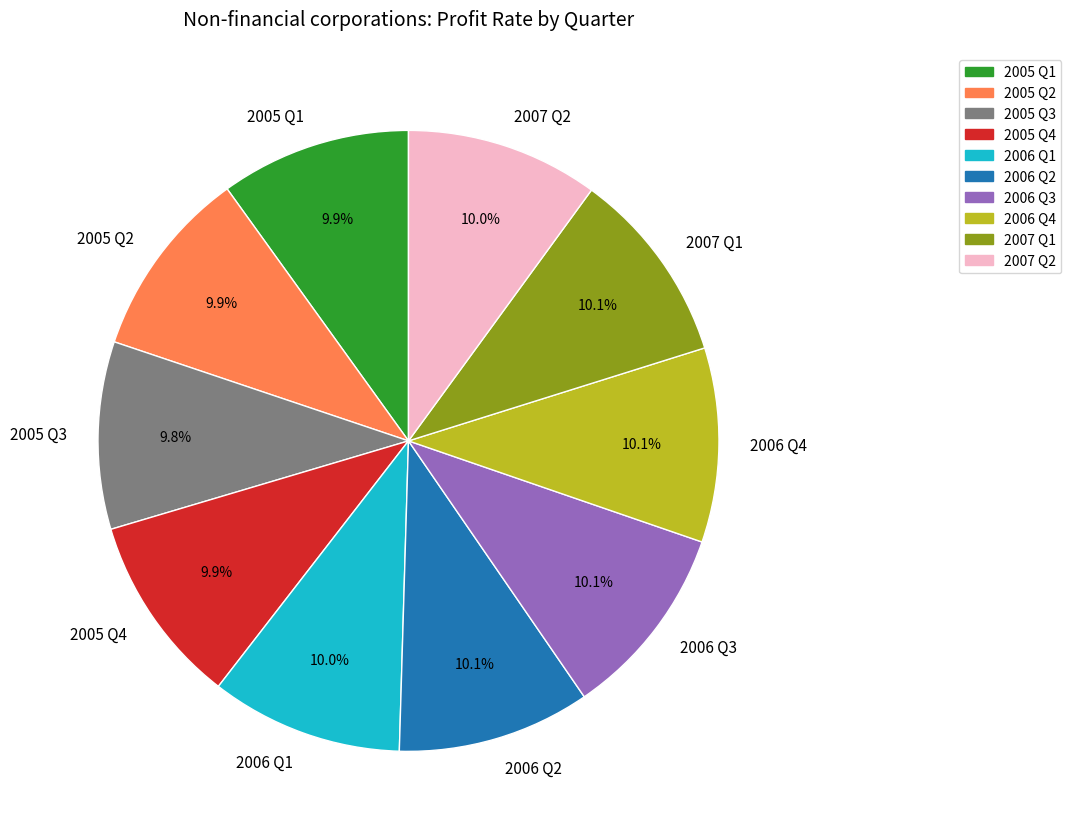

Is there a majority slice in this chart?

No